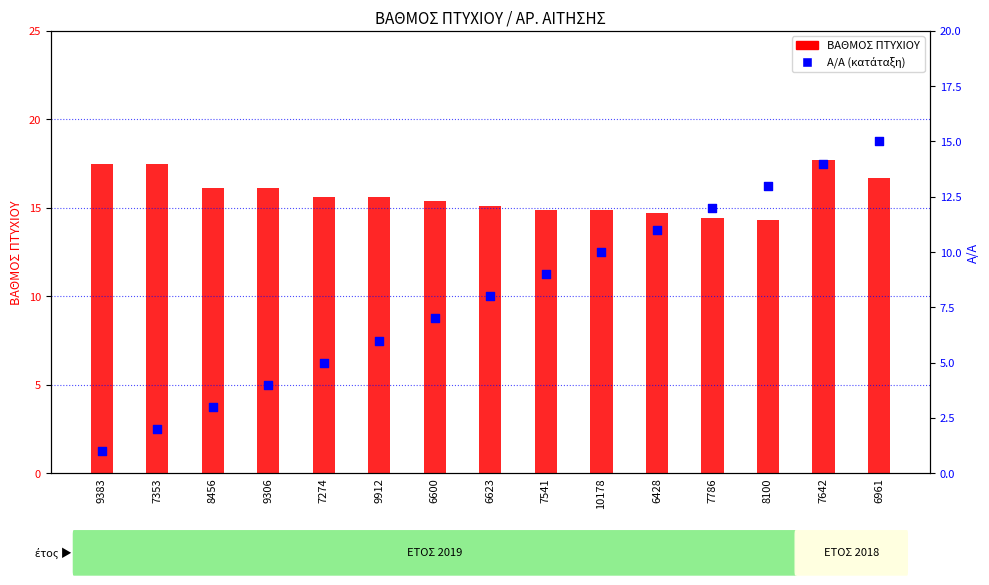

At how many categories does at least one series exceed 16?

6